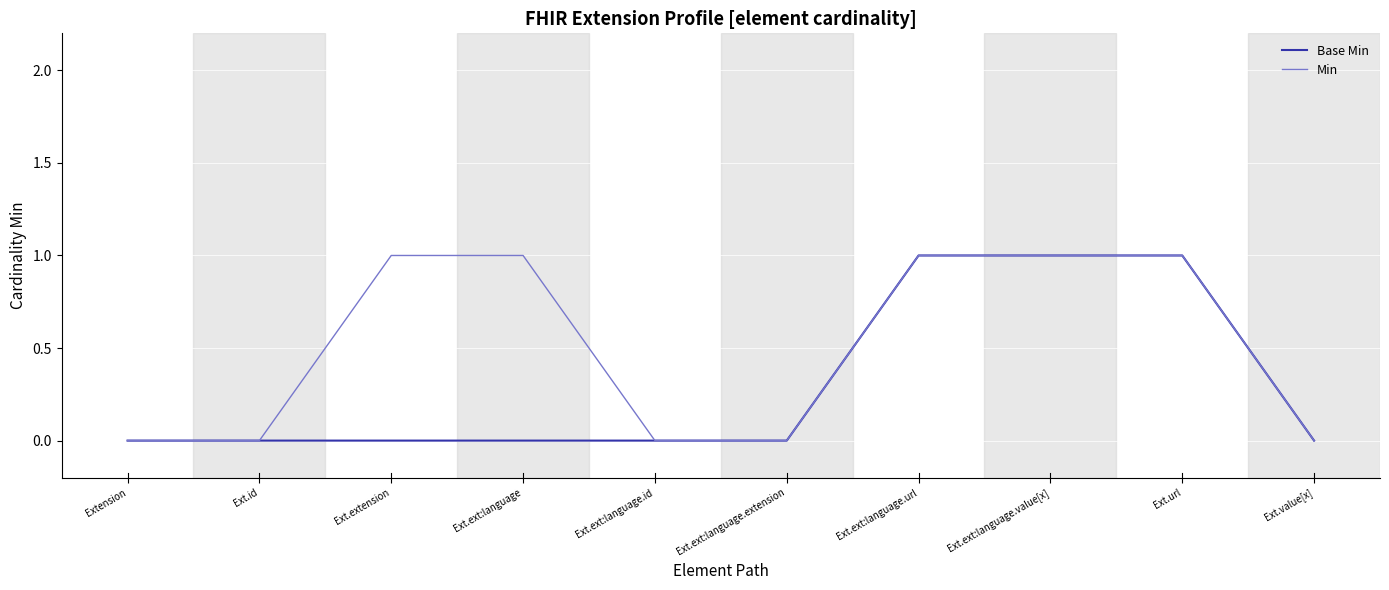

What is the difference between the maximum and minimum values in the Base Min series?

1